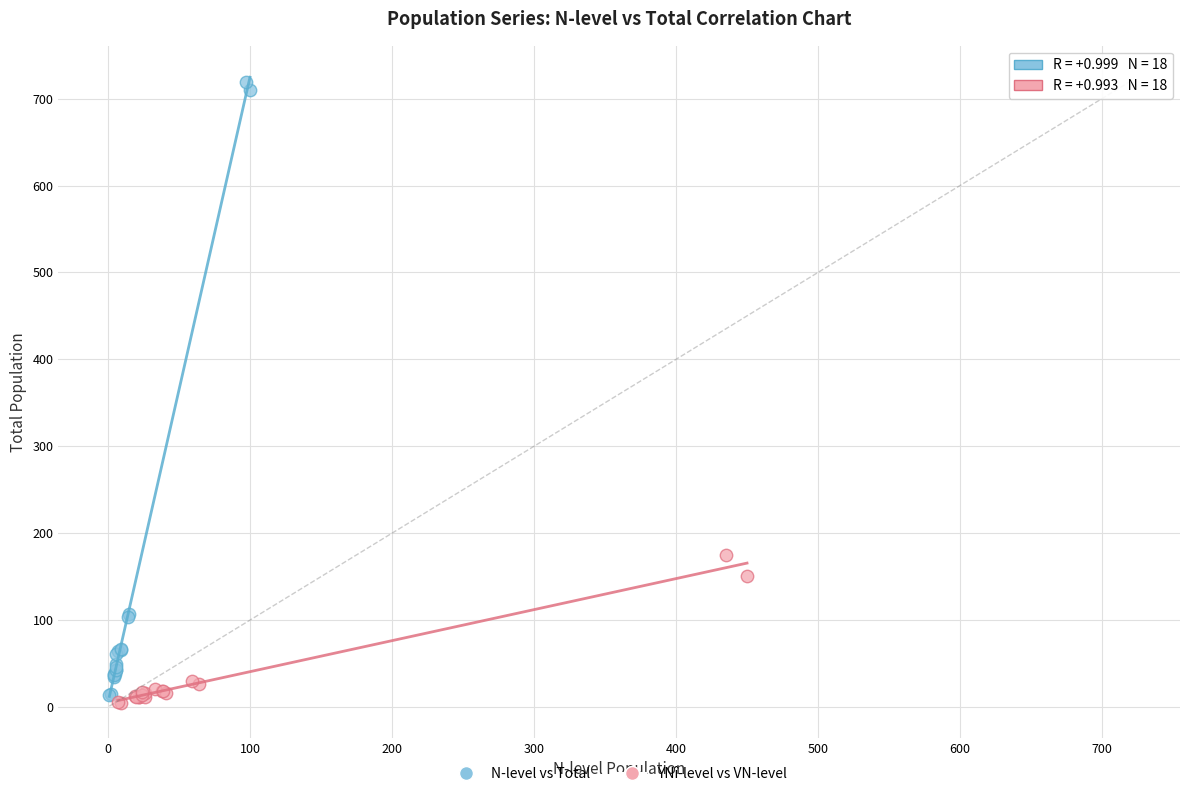

Which series has the widest spread of Y values?

N-level vs Total